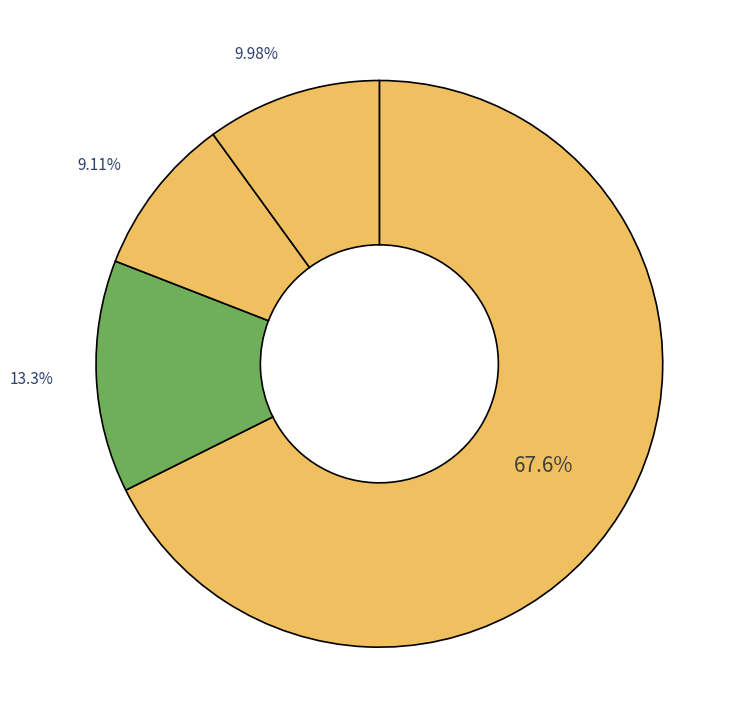

How many segments does this pie chart have?

4